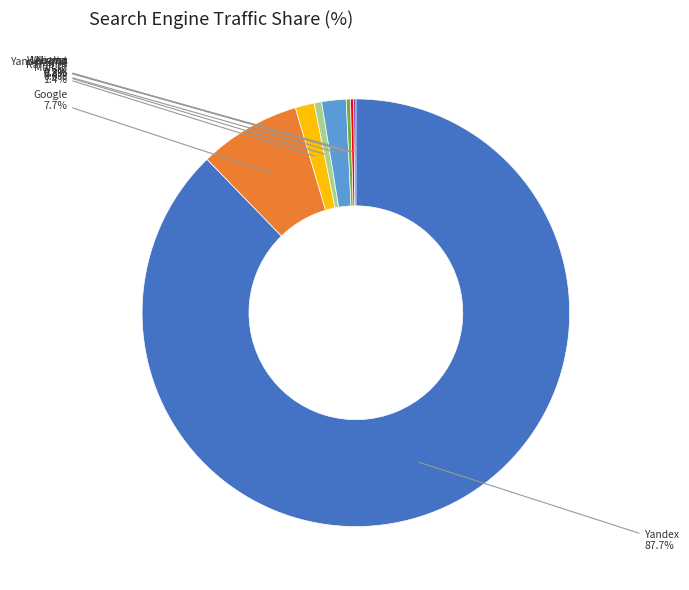

Which category has the biggest portion of the pie?

Yandex